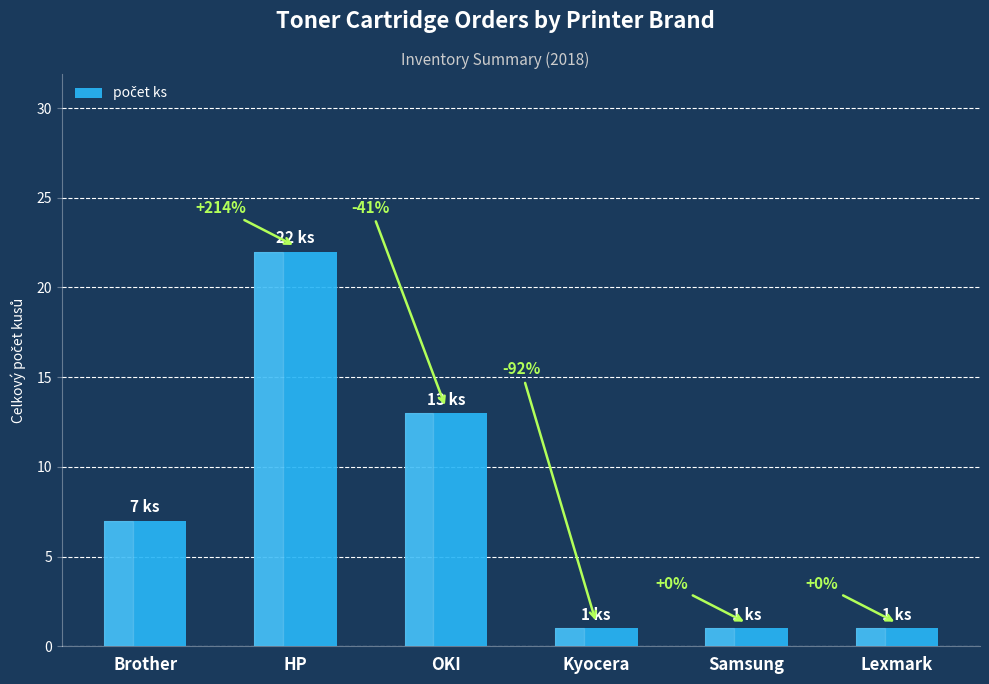

Are the bars horizontal?

No